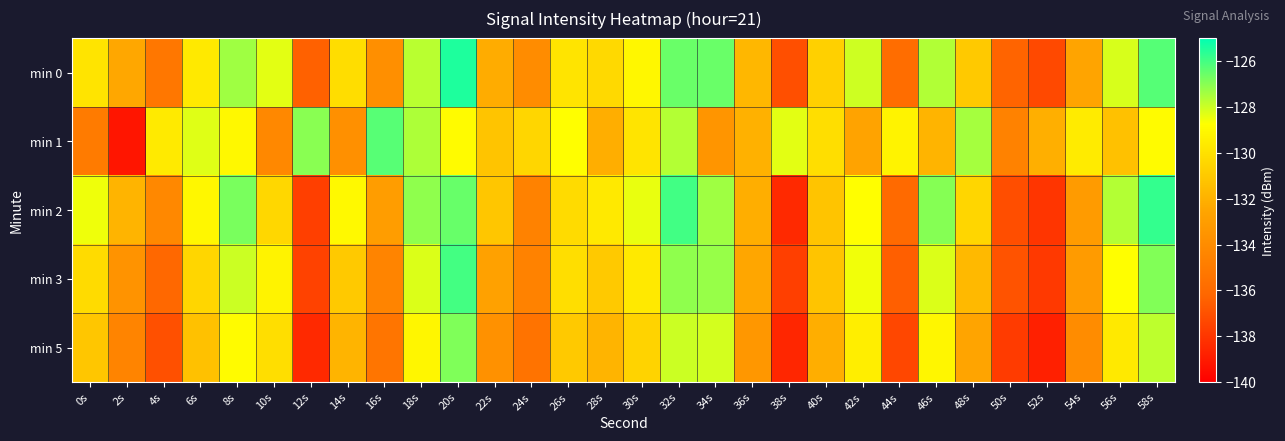

What is the maximum value shown in the chart?

-125.4